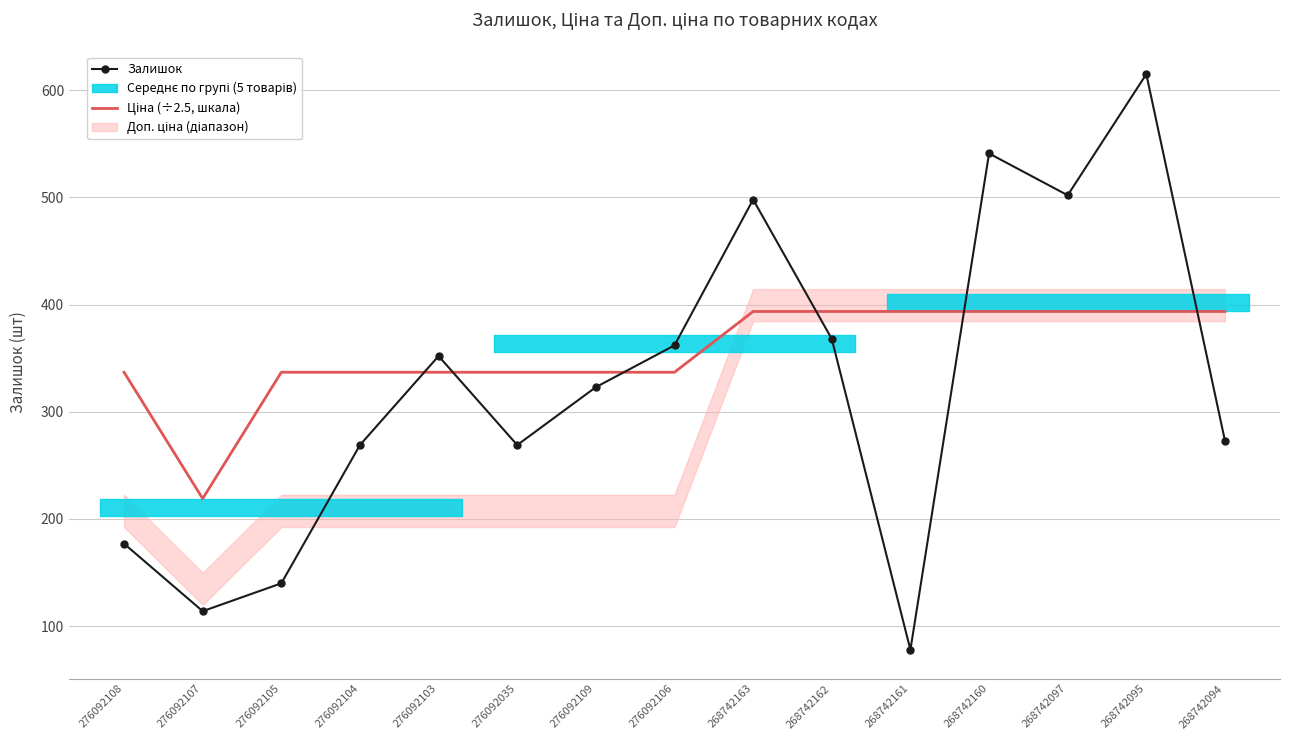

What is the label of the 5th point from the right?

268742161